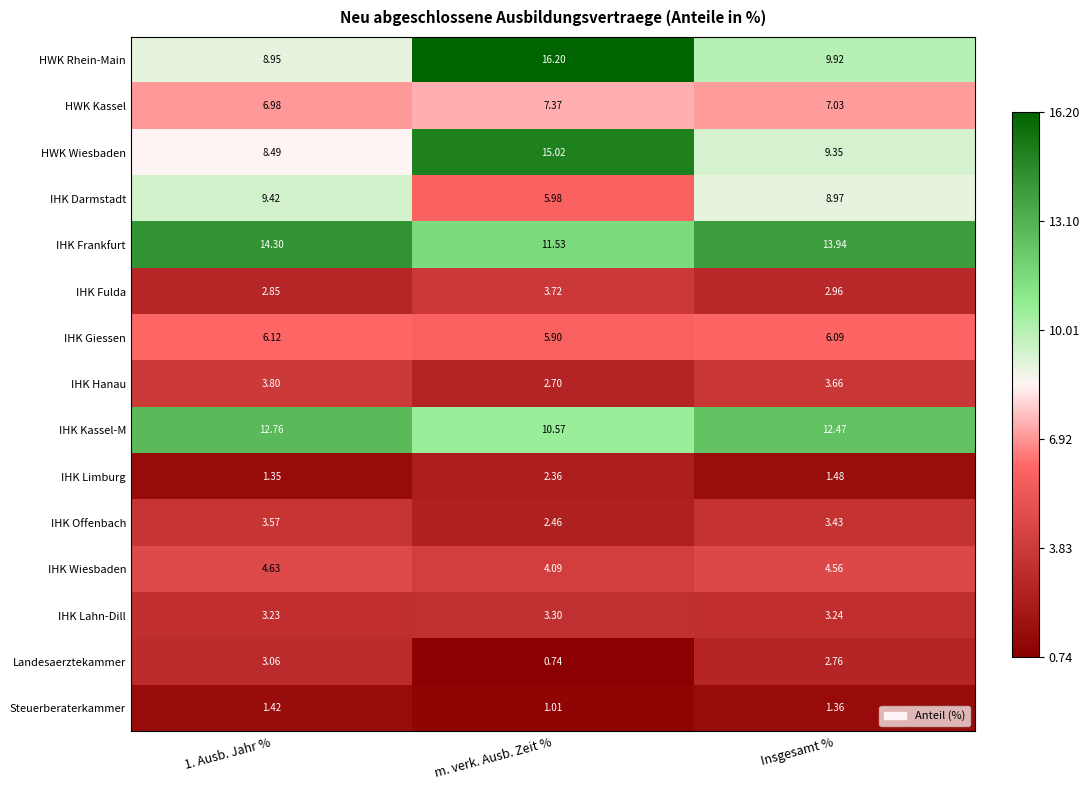

How many data points in IHK Hanau are less than 3?

1